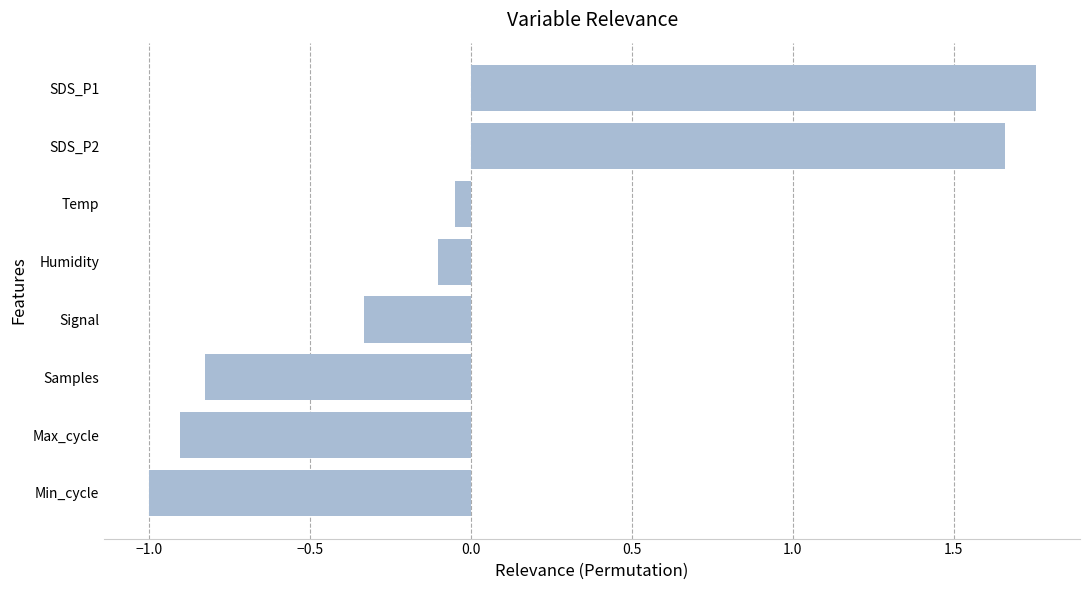

List the labels in order of value, smallest first.

Min_cycle, Max_cycle, Samples, Signal, Humidity, Temp, SDS_P2, SDS_P1